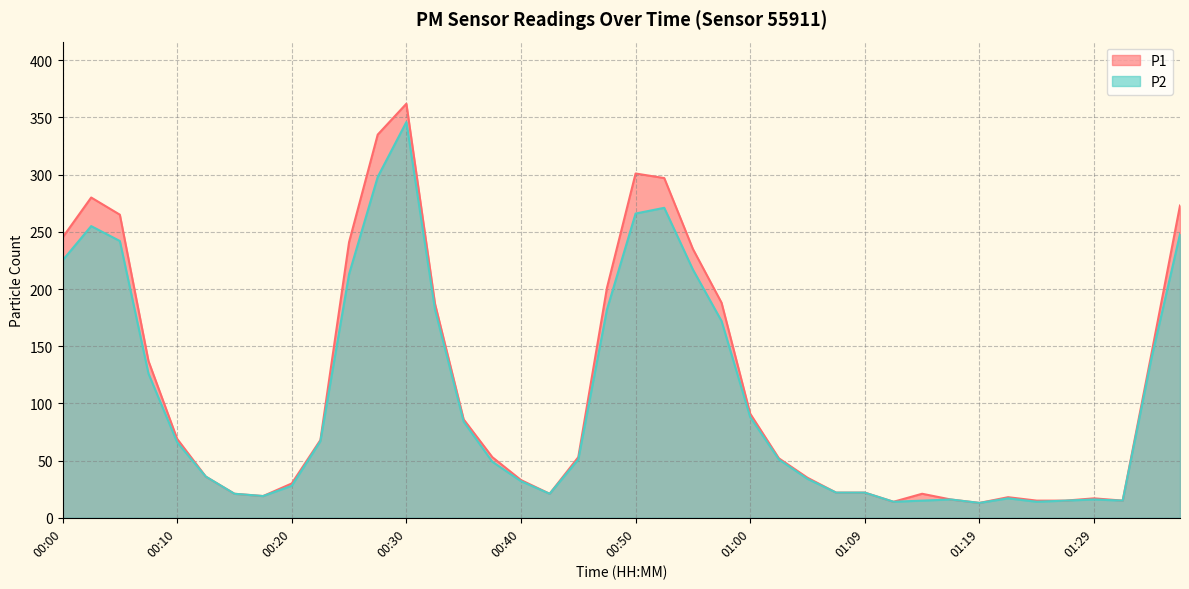

True or false: P2 and P1 intersect in this chart.

False